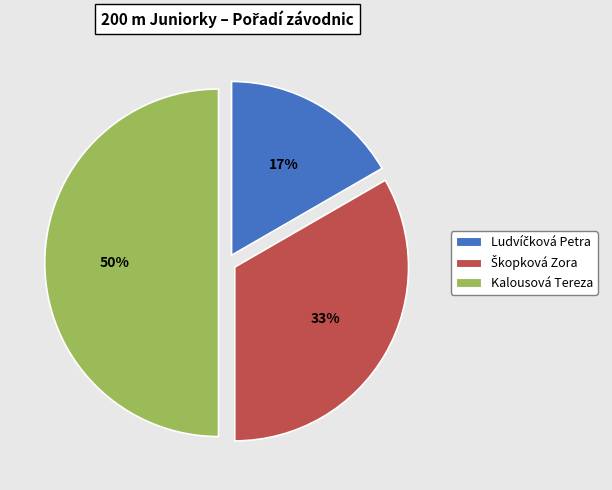

Which slice is the largest?

Kalousová Tereza